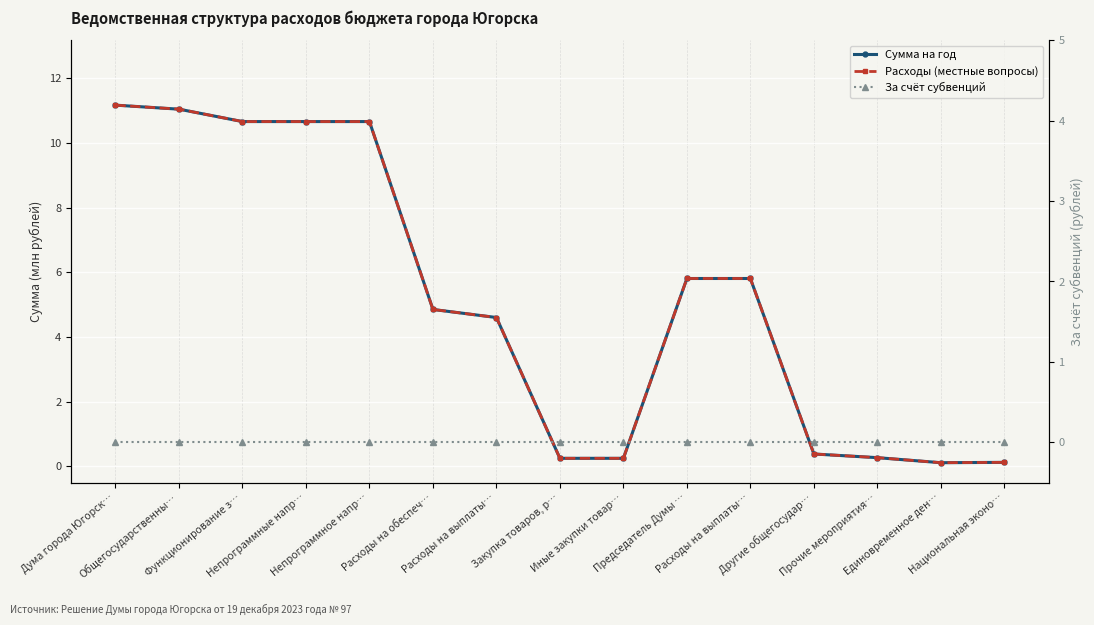

True or false: За счёт субвенций and Расходы (местные вопросы) intersect in this chart.

False